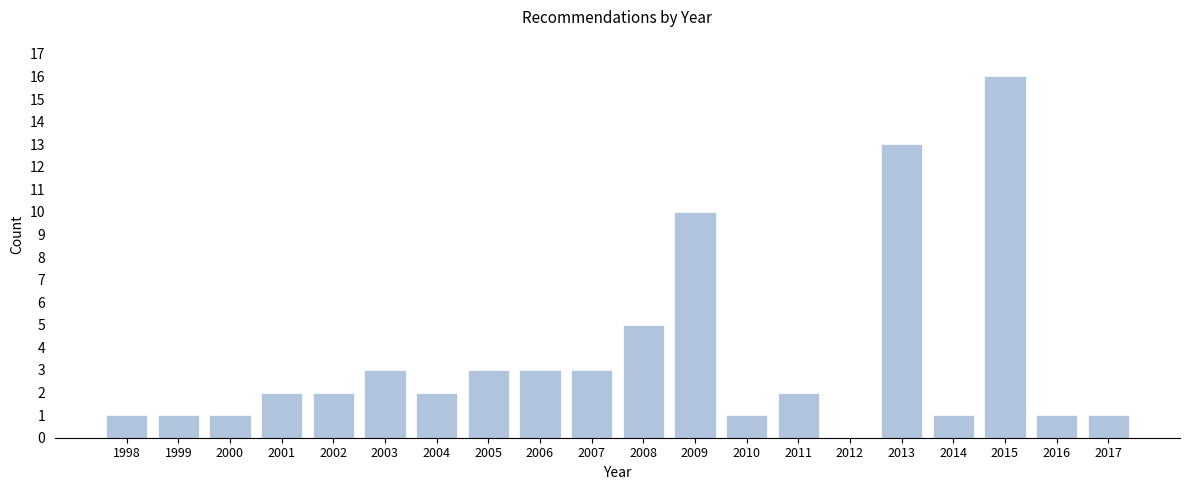

Reading left to right, what are all the values shown in this chart?

1998=1	1999=1	2000=1	2001=2	2002=2	2003=3	2004=2	2005=3	2006=3	2007=3	2008=5	2009=10	2010=1	2011=2	2012=0	2013=13	2014=1	2015=16	2016=1	2017=1